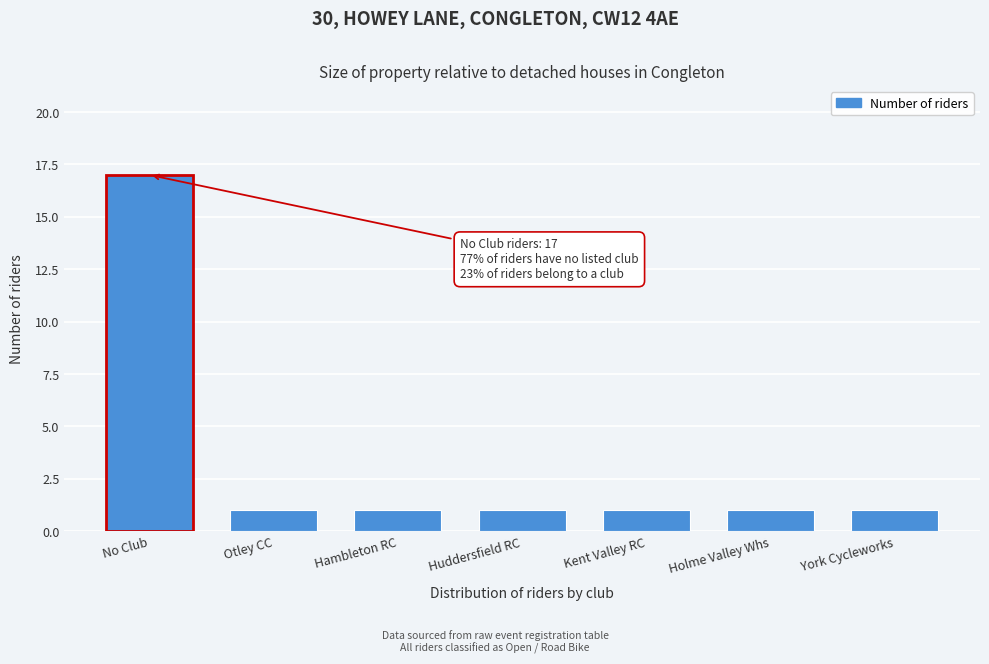

Reading right to left, what are all the values shown in this chart?

1	1	1	1	1	1	17